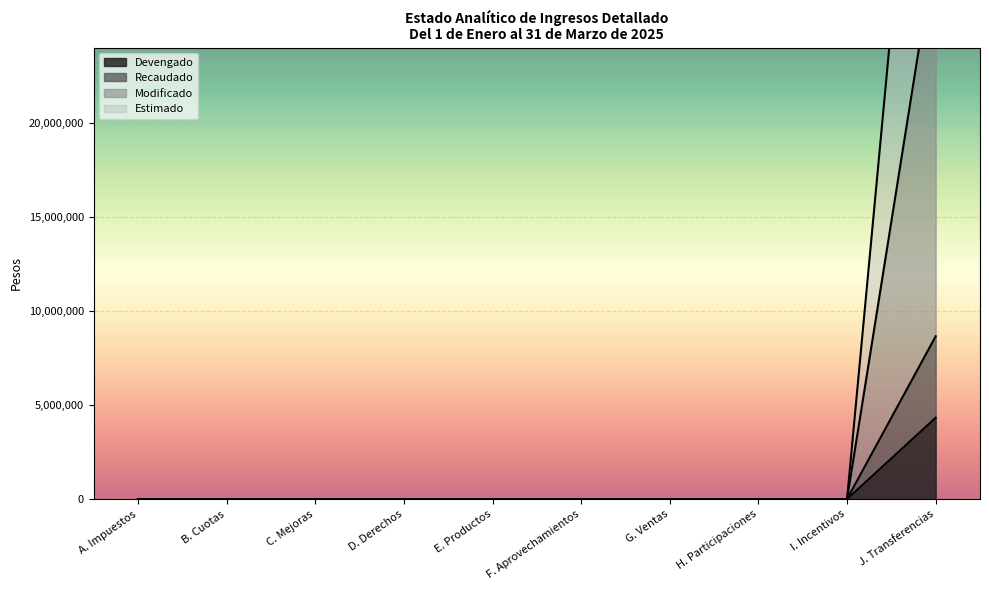

True or false: Devengado and Estimado intersect in this chart.

False